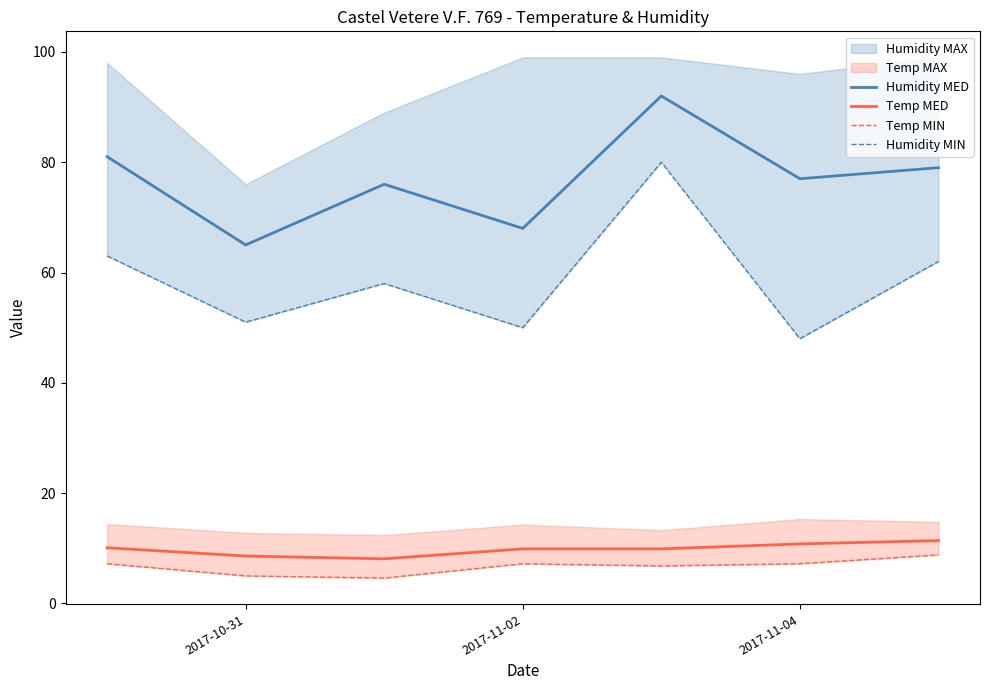

Is this an area chart (filled region under the line)?

No